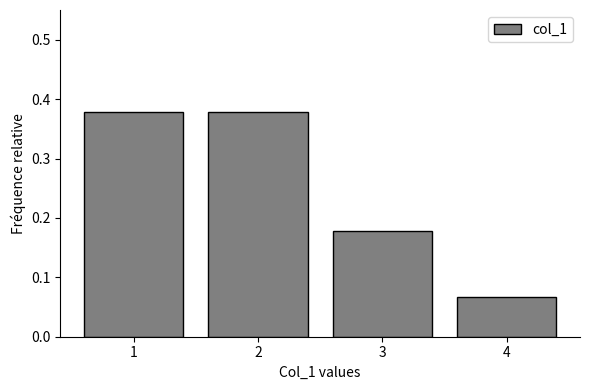

Reading left to right, transcribe this chart: for each bar, give the range it covers on the x-axis and its height. The values are not printed on the chart, so give them approximately, as read against the axis.

0.5 to 1.5: 0.38
1.5 to 2.5: 0.38
2.5 to 3.5: 0.18
3.5 to 4.5: 0.07